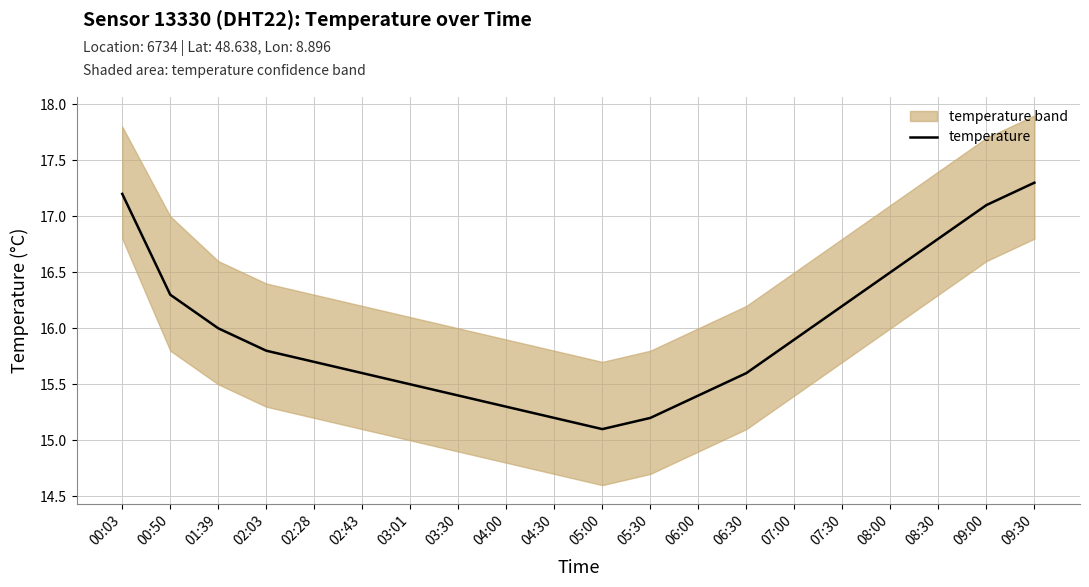

At which category does the data reach its first local valley?

05:00